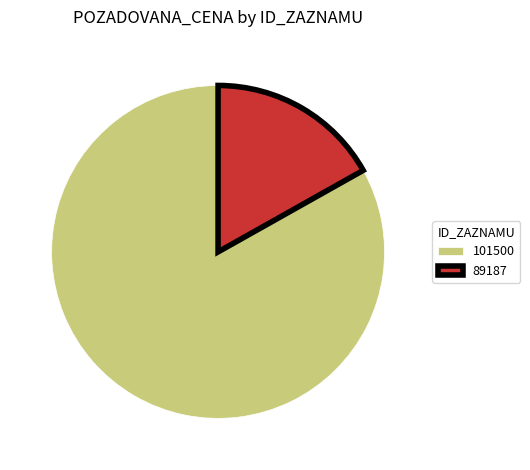

Does 101500 account for over 50% of the chart?

Yes